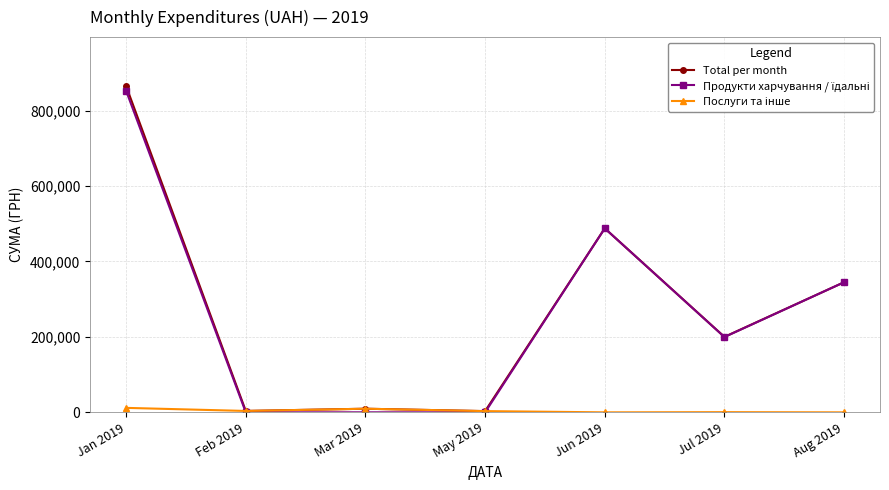

Does the chart display data point markers on the line(s)?

Yes